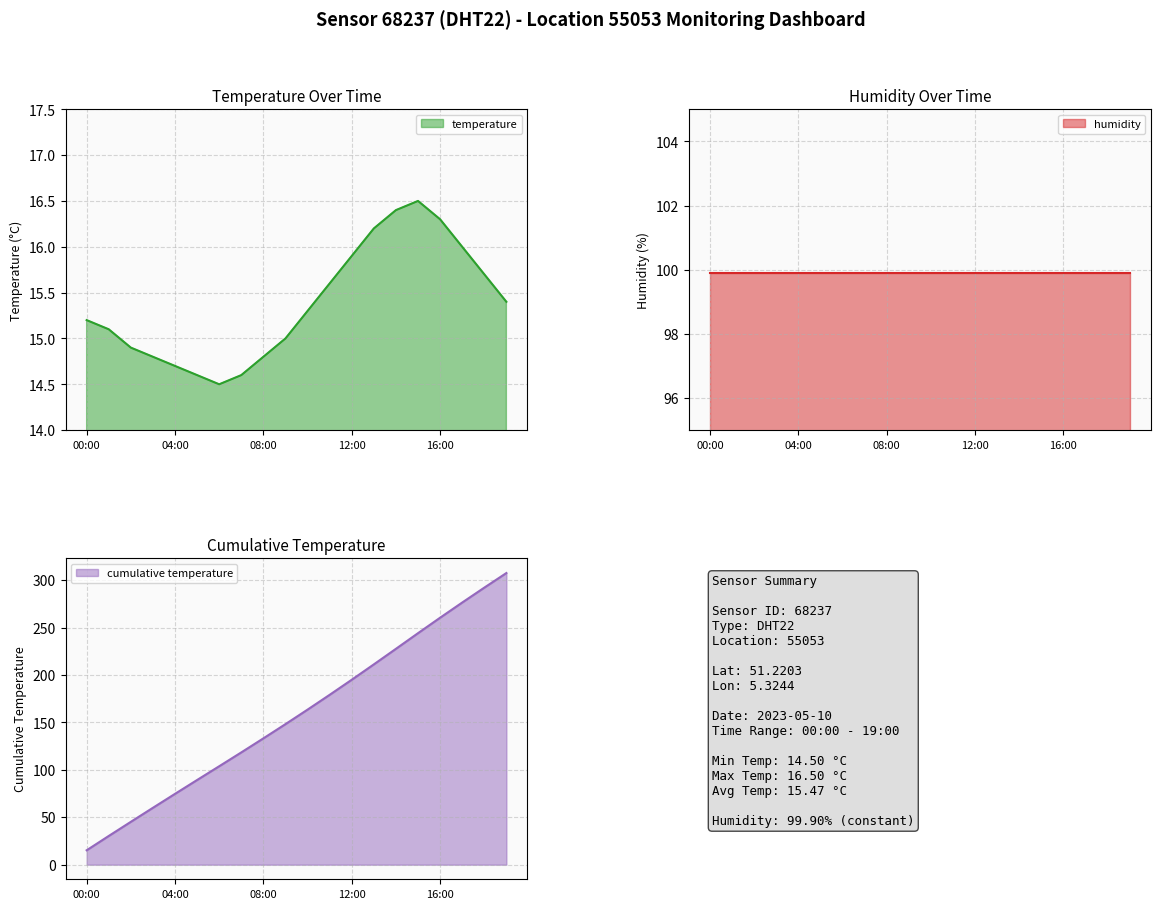

What is the difference between the maximum and minimum values?

2.0